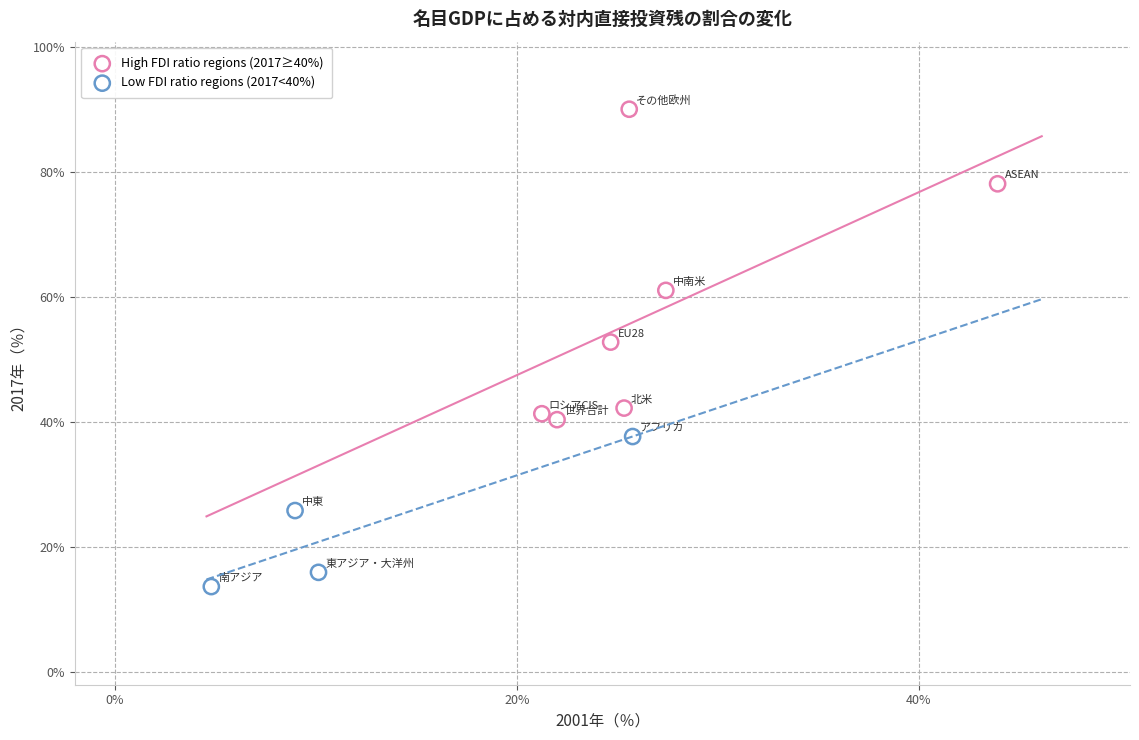

Which series reaches the maximum Y coordinate?

High FDI ratio regions (2017≥40%)